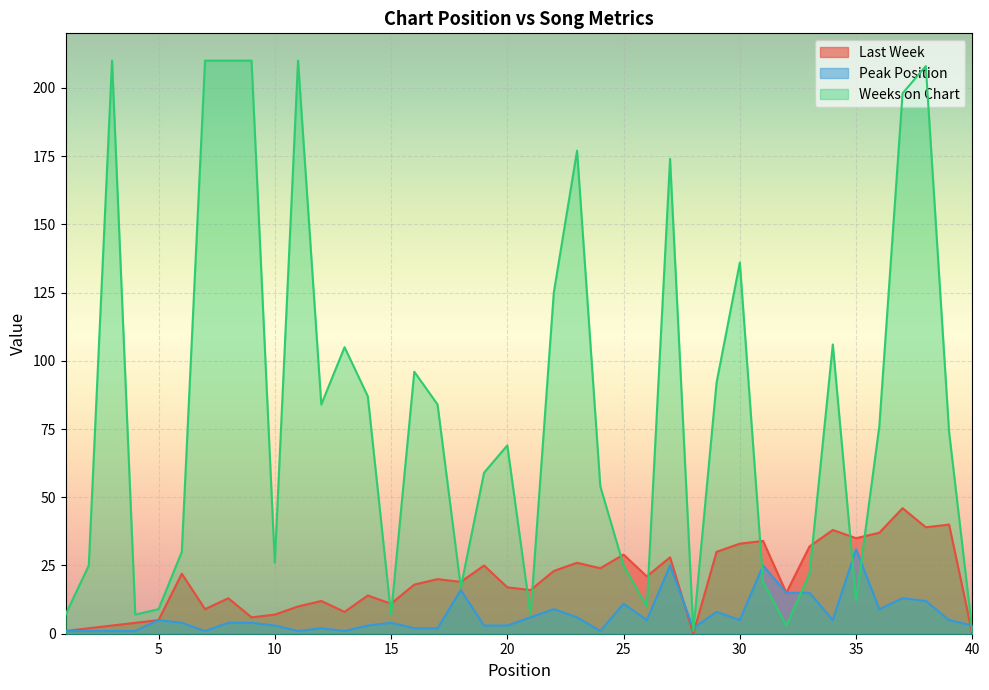

How many lines are shown in the chart?

3